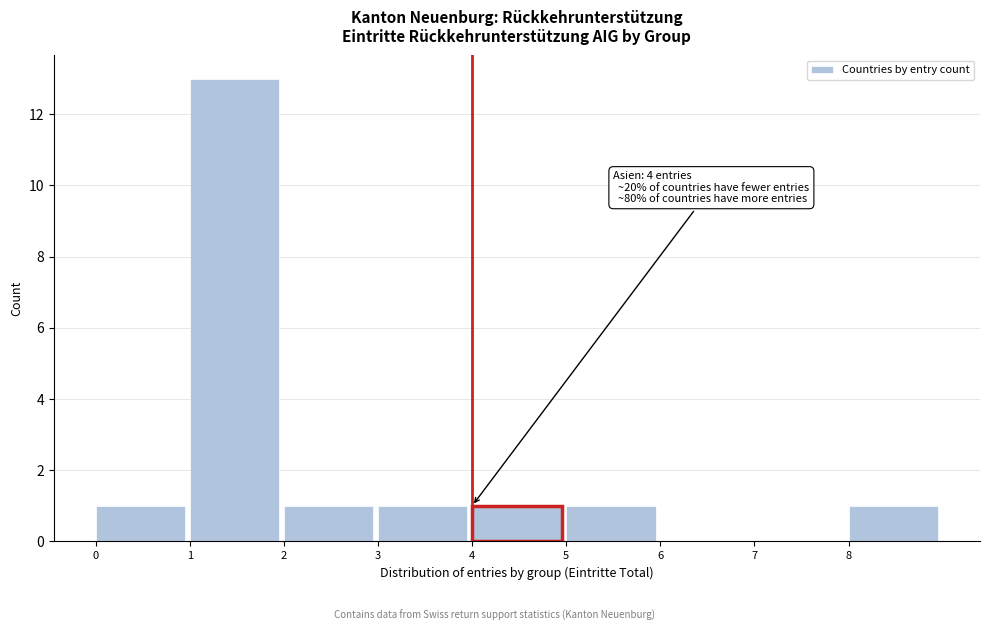

Which range on the x-axis has the tallest bar?

1 to 2